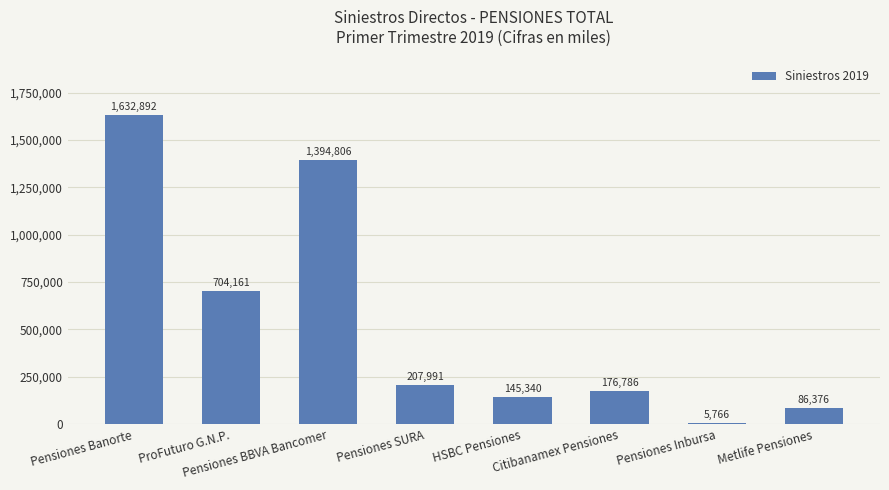

What is the difference between the values at Pensiones BBVA Bancomer and Pensiones Banorte?

238086